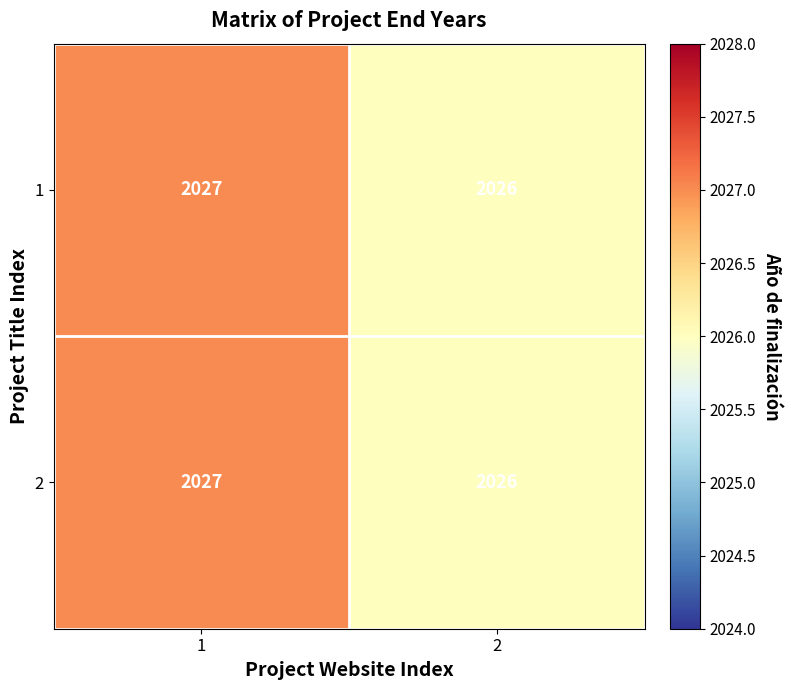

At which label is 2 closest to 2026?

2